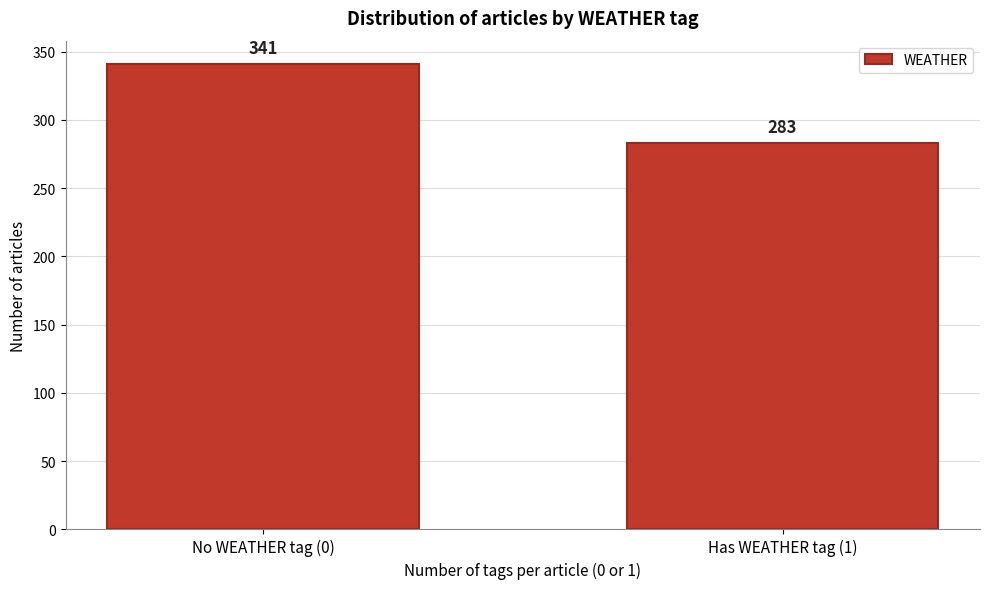

Reading left to right, extract all data points from this chart.

341	283